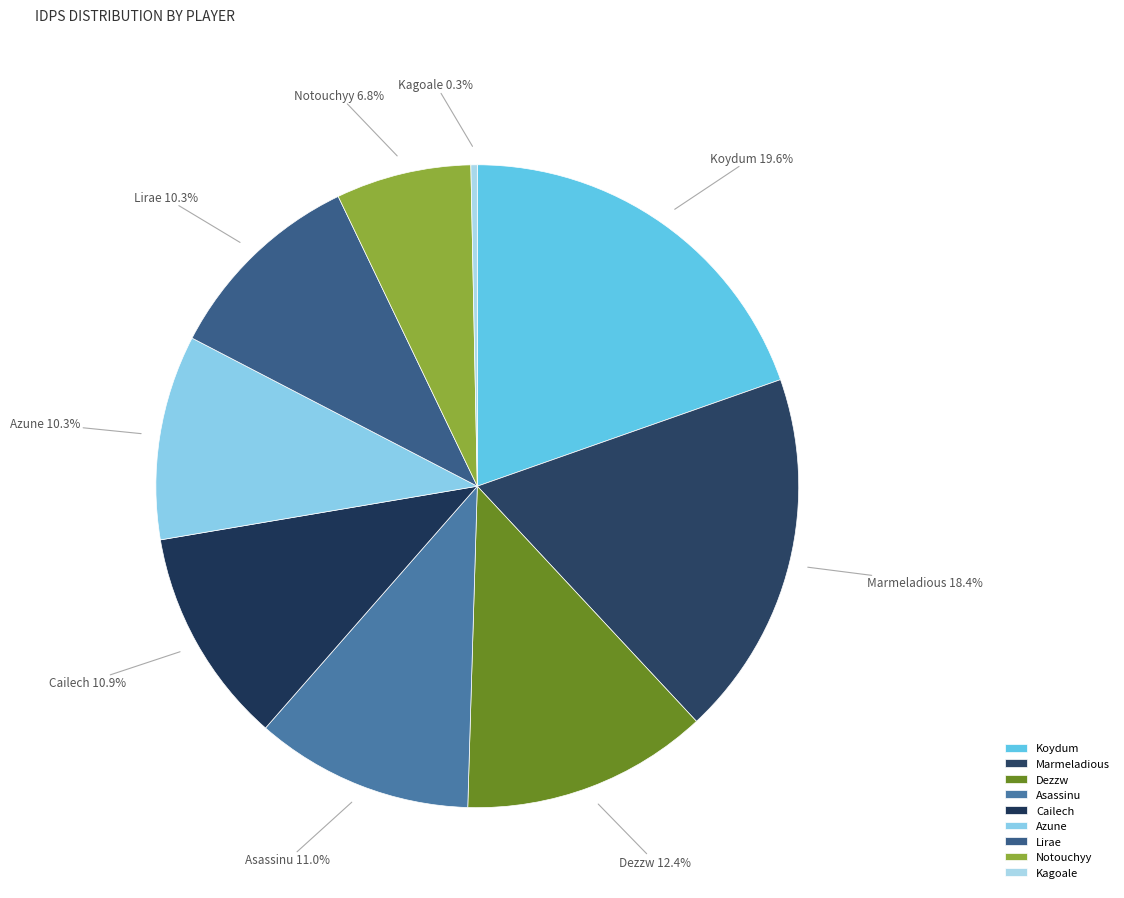

Is Asassinu the majority of the pie?

No